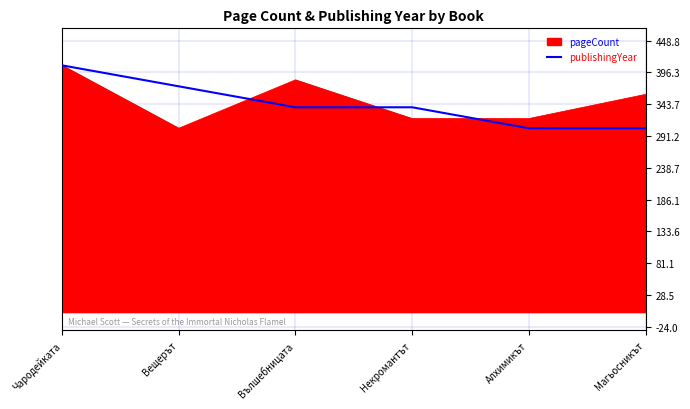

Between Вещерът and Алхимикът, which series saw the biggest shift?

publishingYear